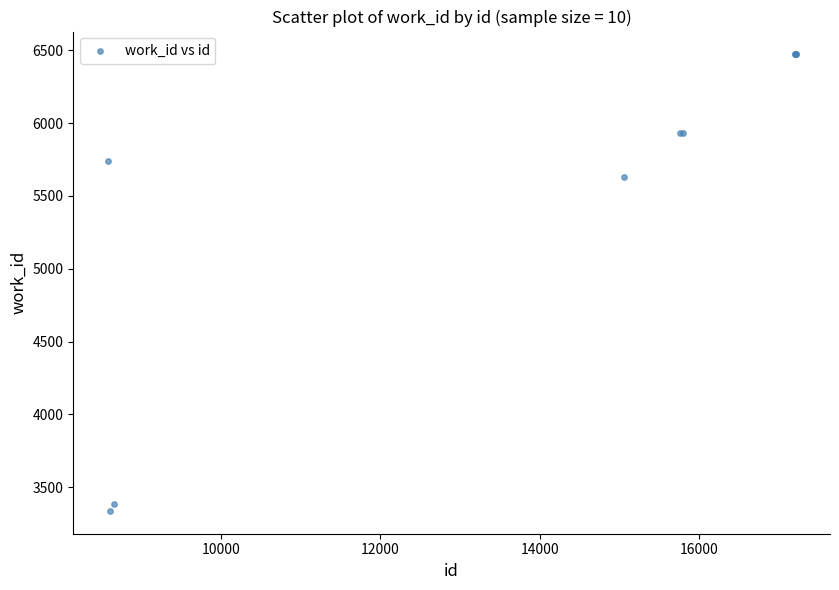

What Y value in the scatter plot is closest to 4904?

5630